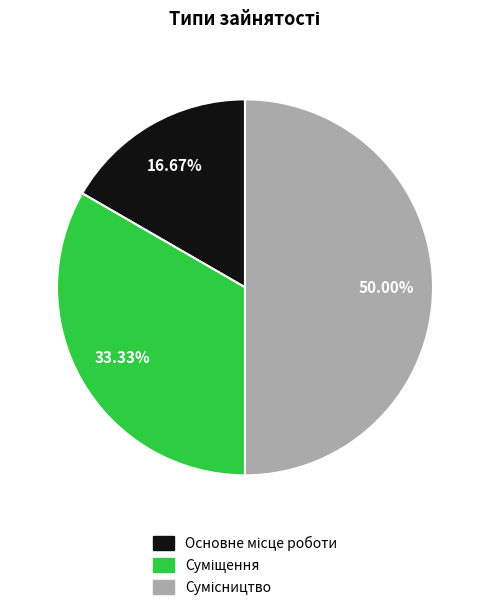

What percentage is NOT represented by Суміщення?

66.7%